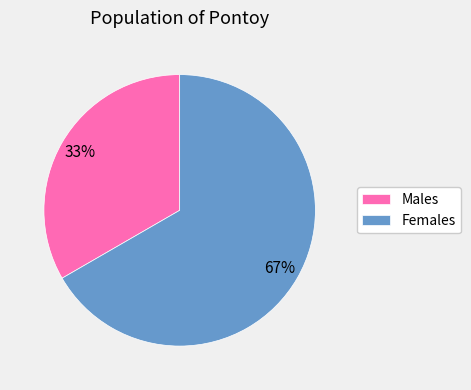

Which slice is the largest?

Females